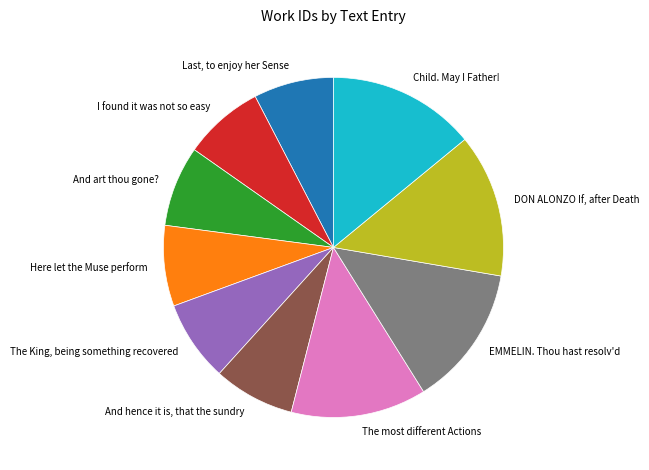

Combined, do Here let the Muse perform and The King, being something recovered account for over 50%?

No